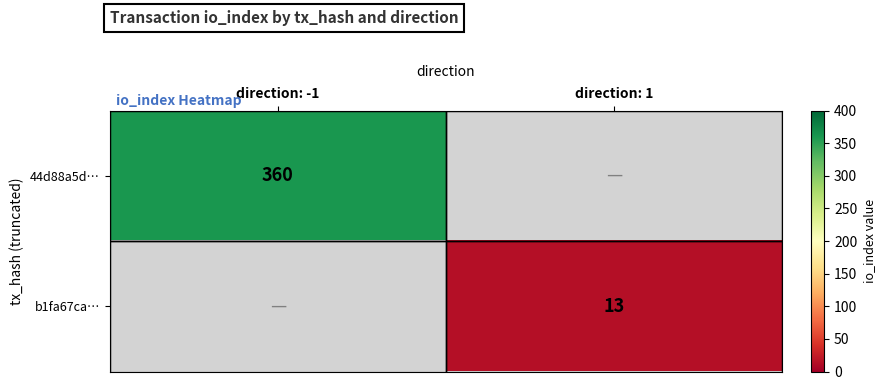

Is it true that b1fa67ca… equals 19 at direction: 1?

False